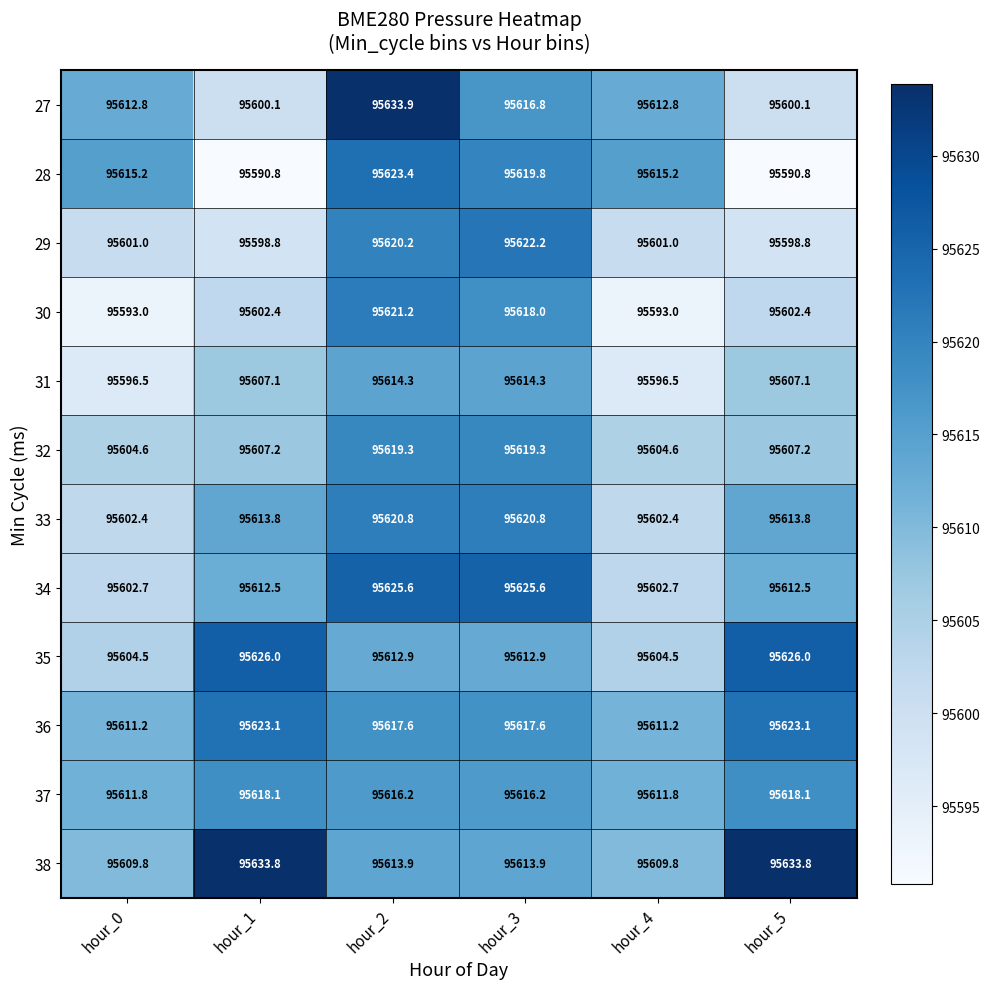

The value of 28 at hour_3 is 62608.5. True or false?

False